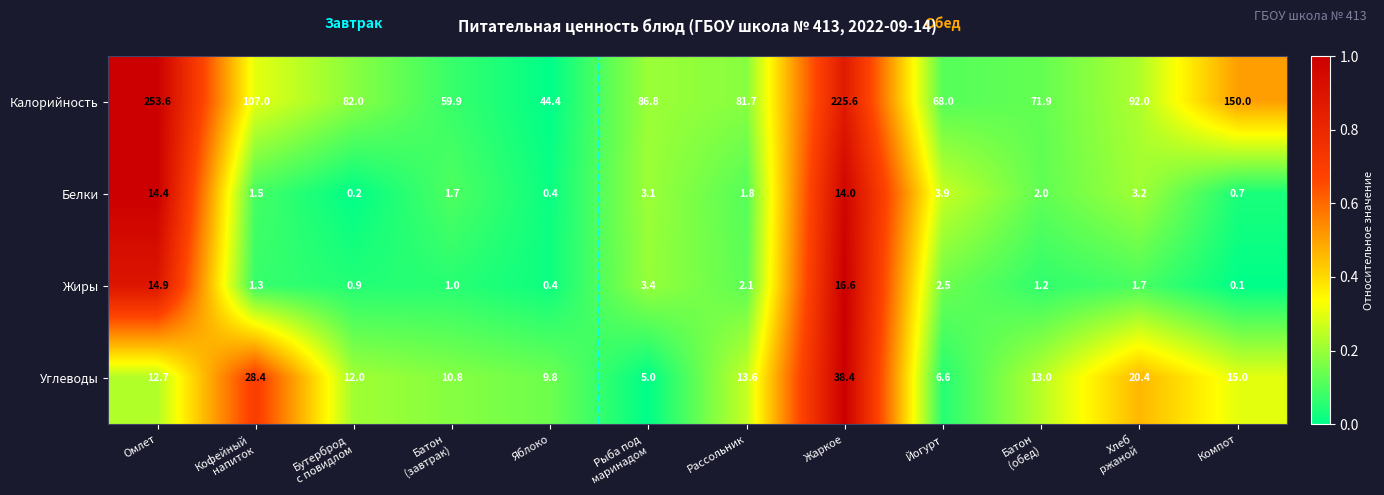

Read the Жиры value at Йогурт.

2.5